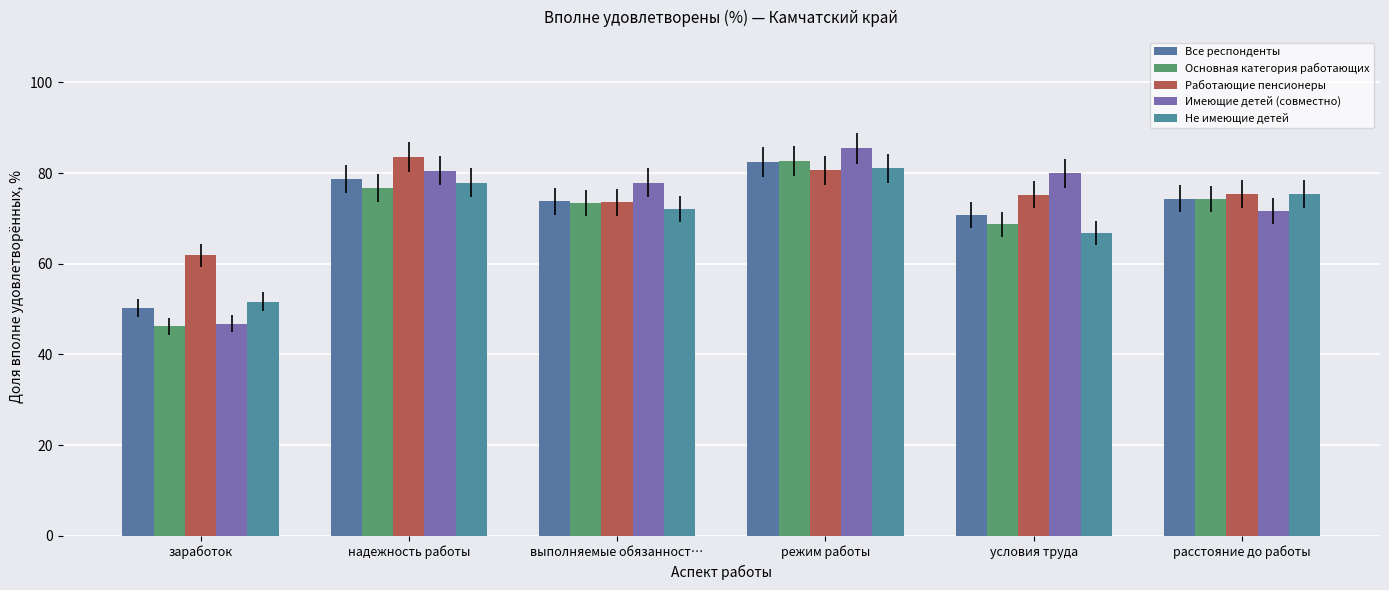

What is the spread (max minus min) of values at расстояние до работы?

3.7